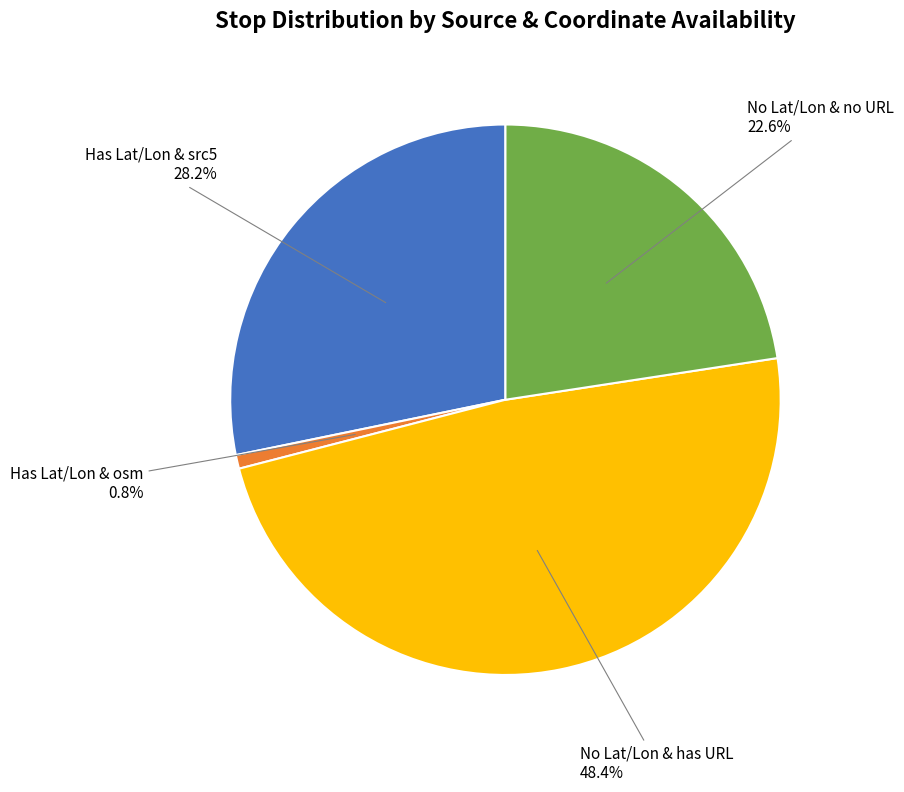

Count the number of slices in the pie.

4